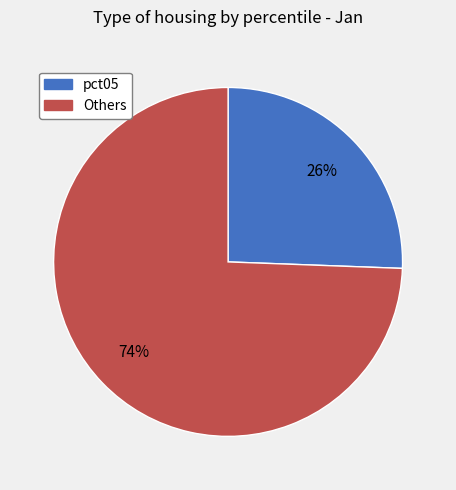

To the nearest percent, what portion does pct05 represent?

26%